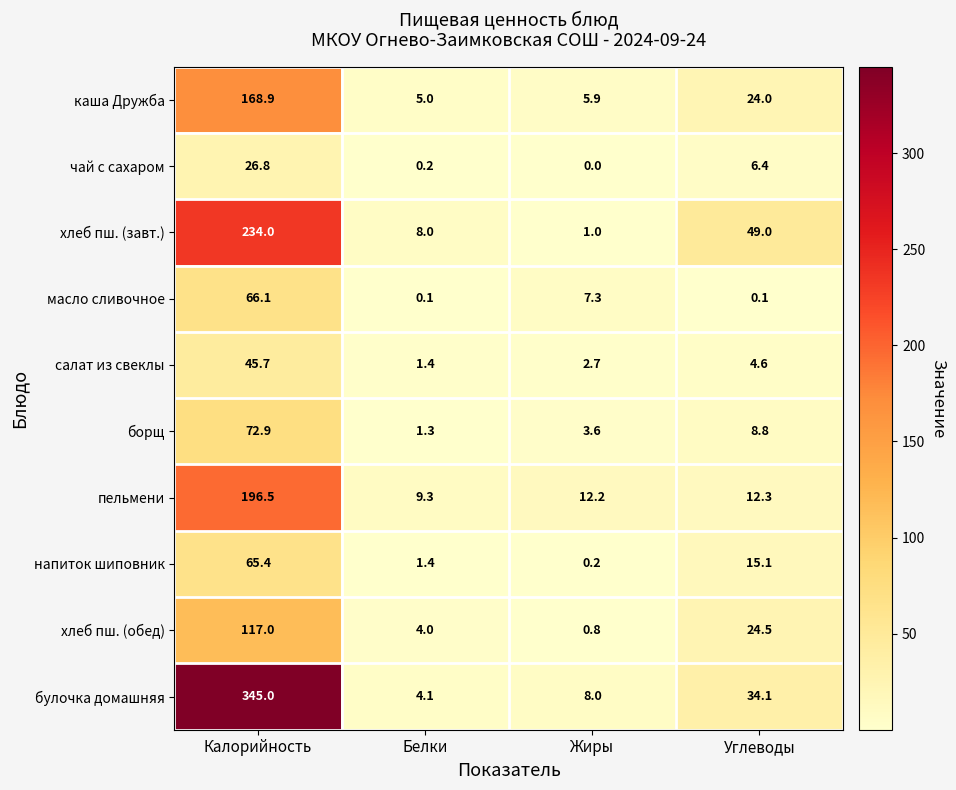

The каша Дружба series shows 5.0 at Белки. True or false?

True